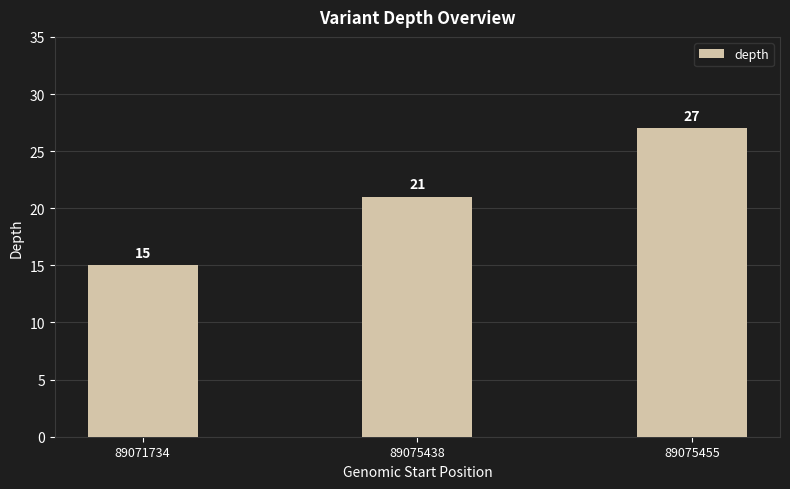

Does the chart contain stacked bars?

No